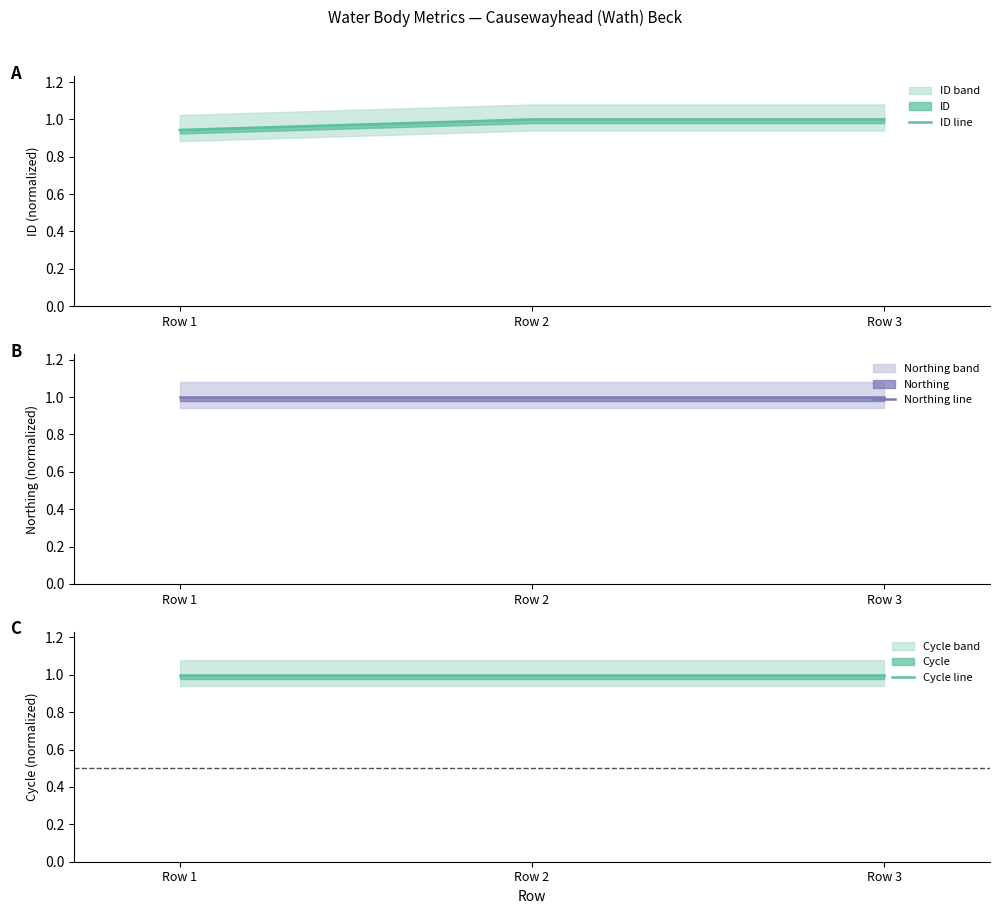

At which category does the chart reach its peak across all series?

Row 2